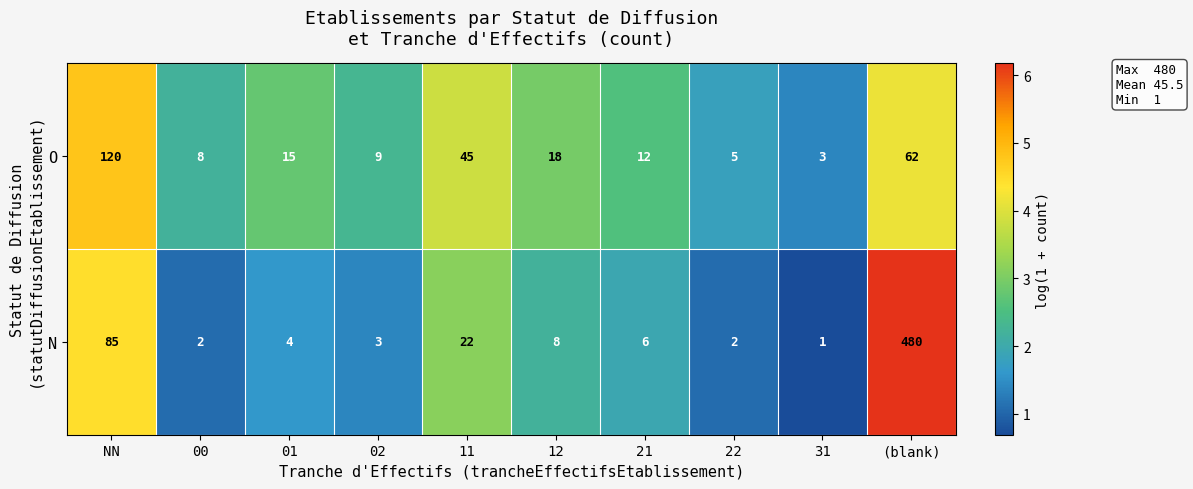

At which label does O reach its peak?

NN